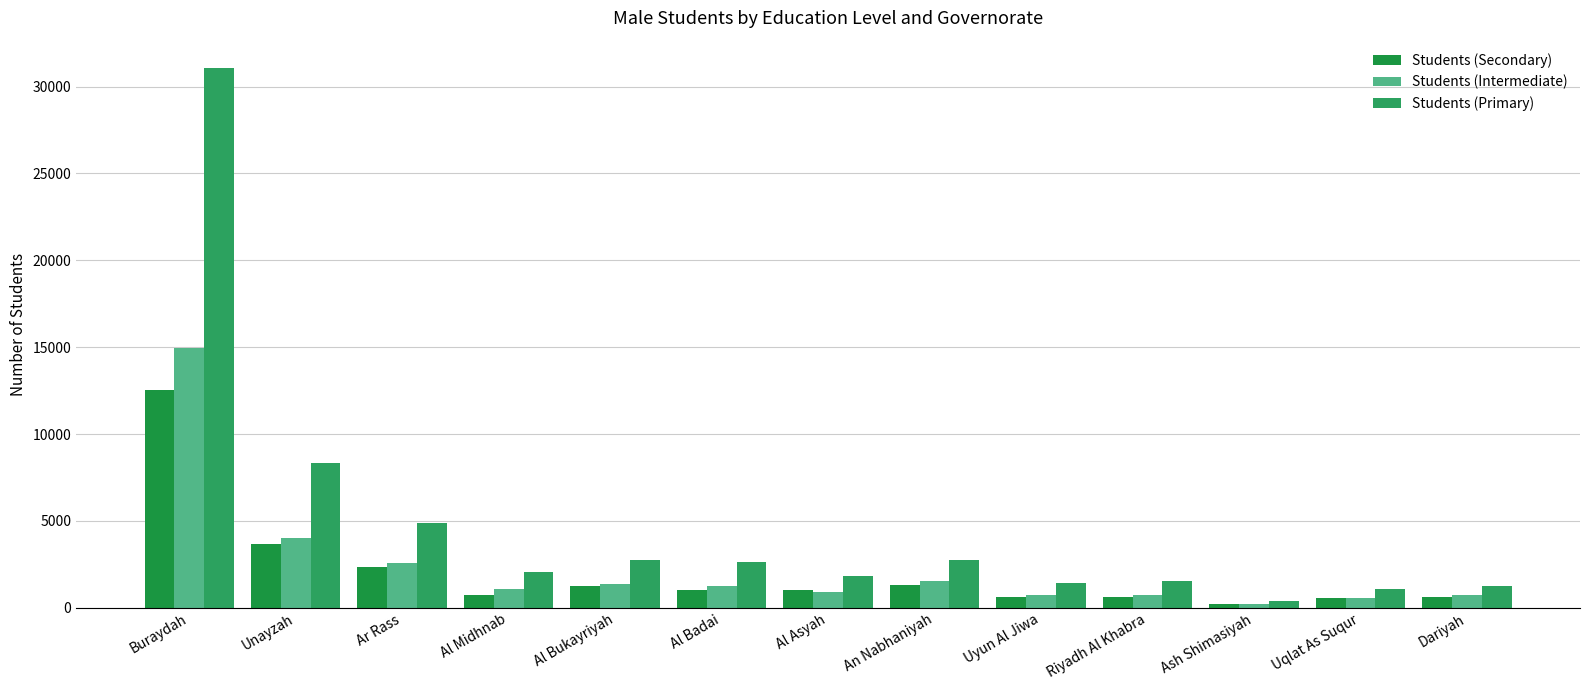

Which has a higher value, Al Asyah or Ar Rass?

Ar Rass